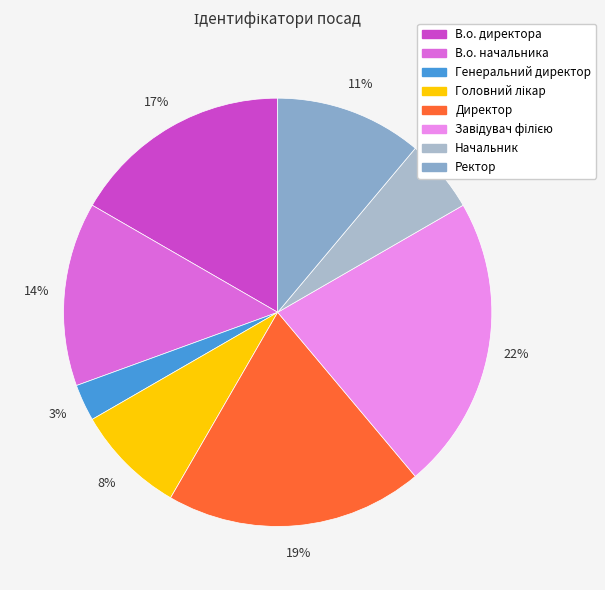

To the nearest percent, what is the average slice percentage?

12%